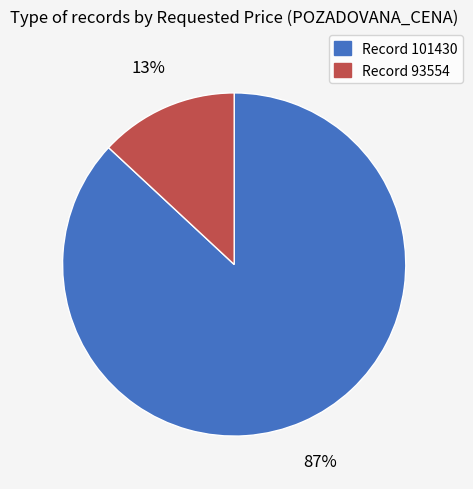

How many segments does this pie chart have?

2